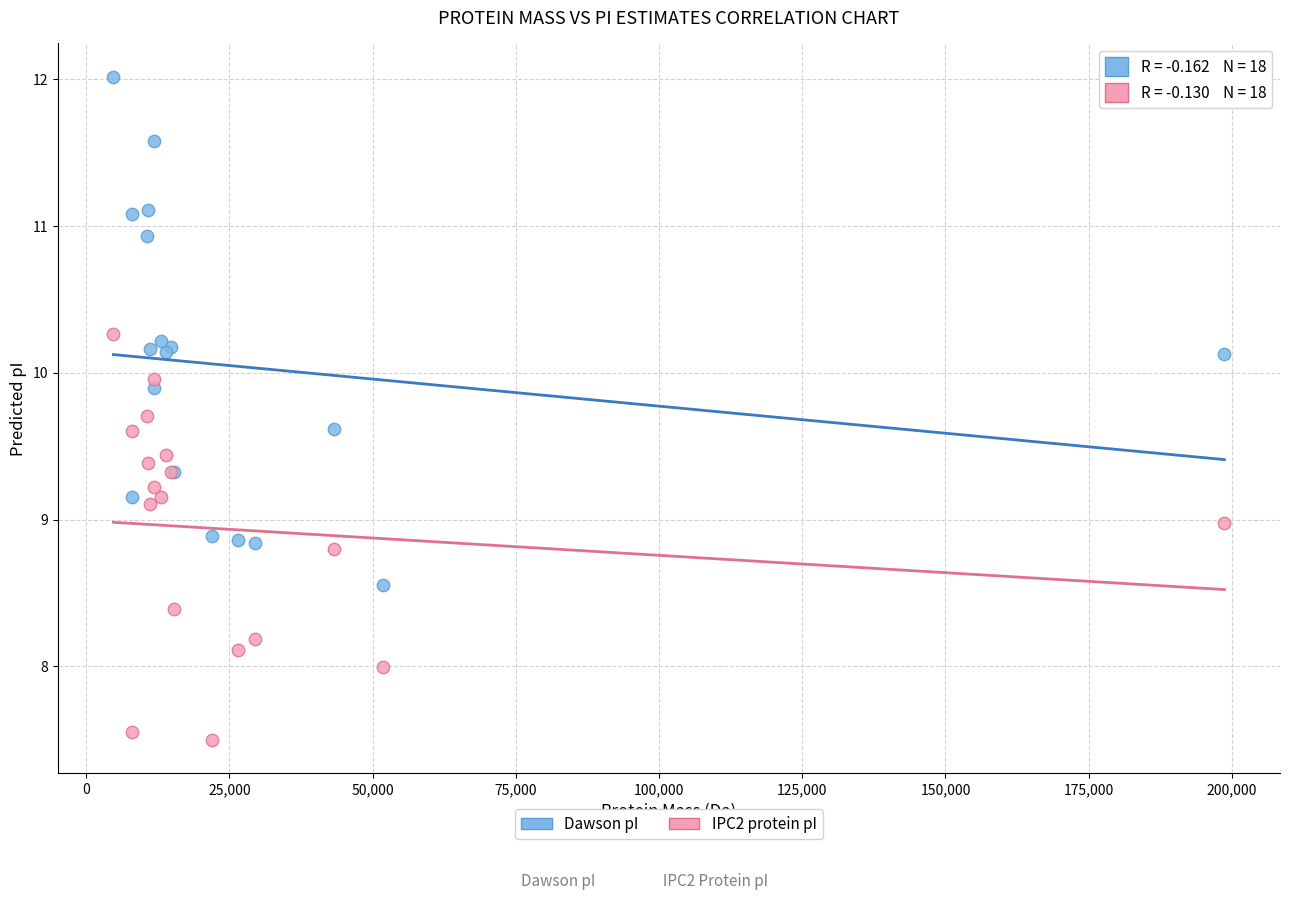

Which series reaches the minimum Y coordinate?

IPC2 protein pI